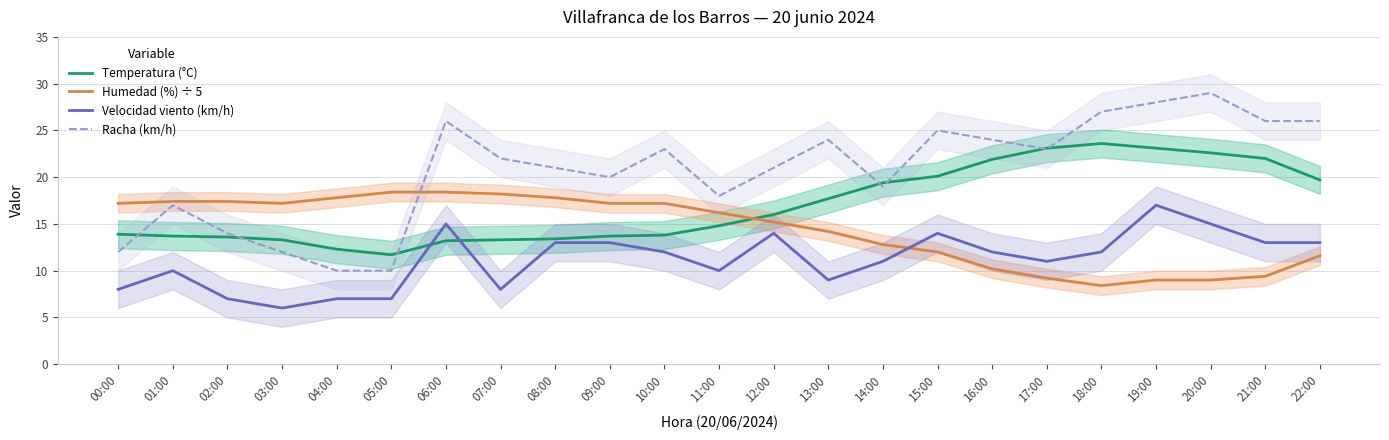

What is the smallest value displayed?

6.0